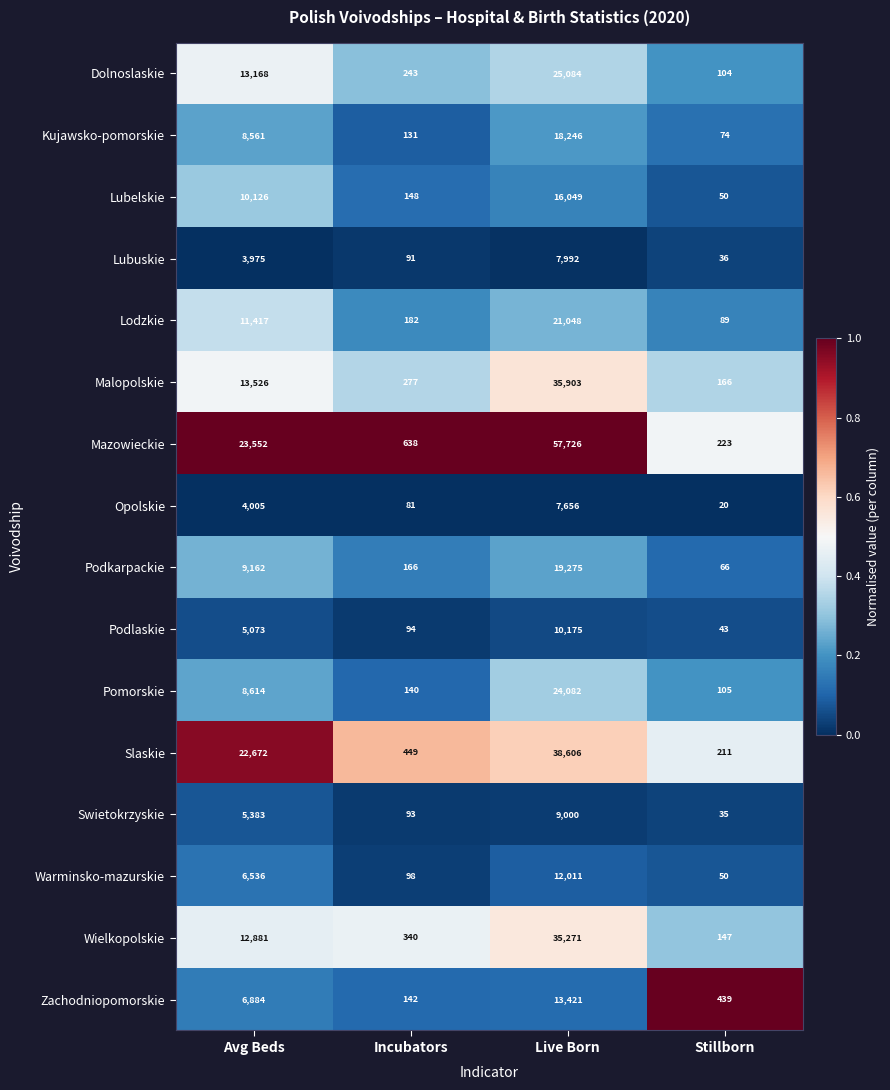

What is the difference between the highest and lowest values at Avg Beds?

19577